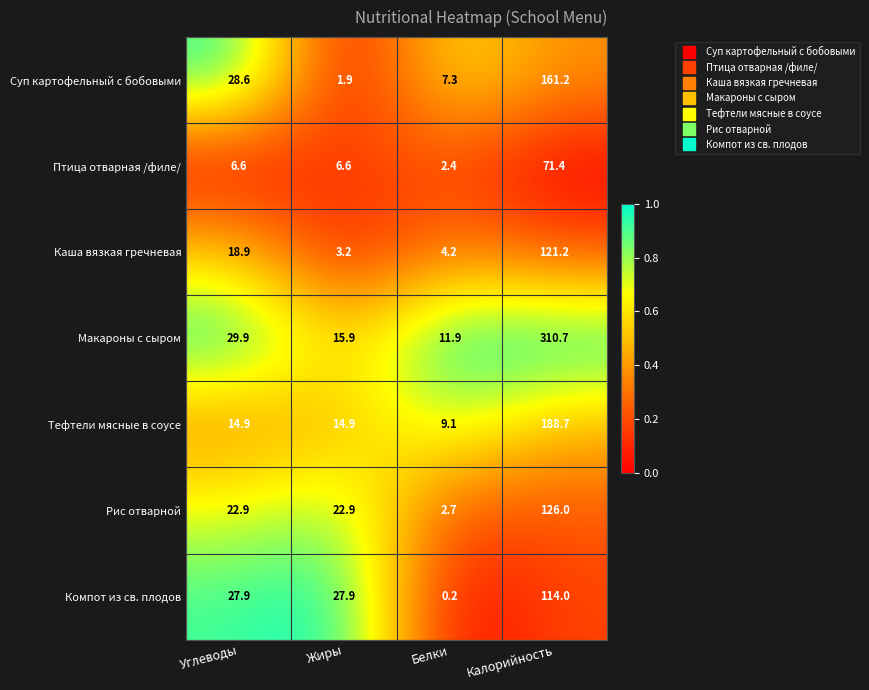

How many data points does each series have?

4